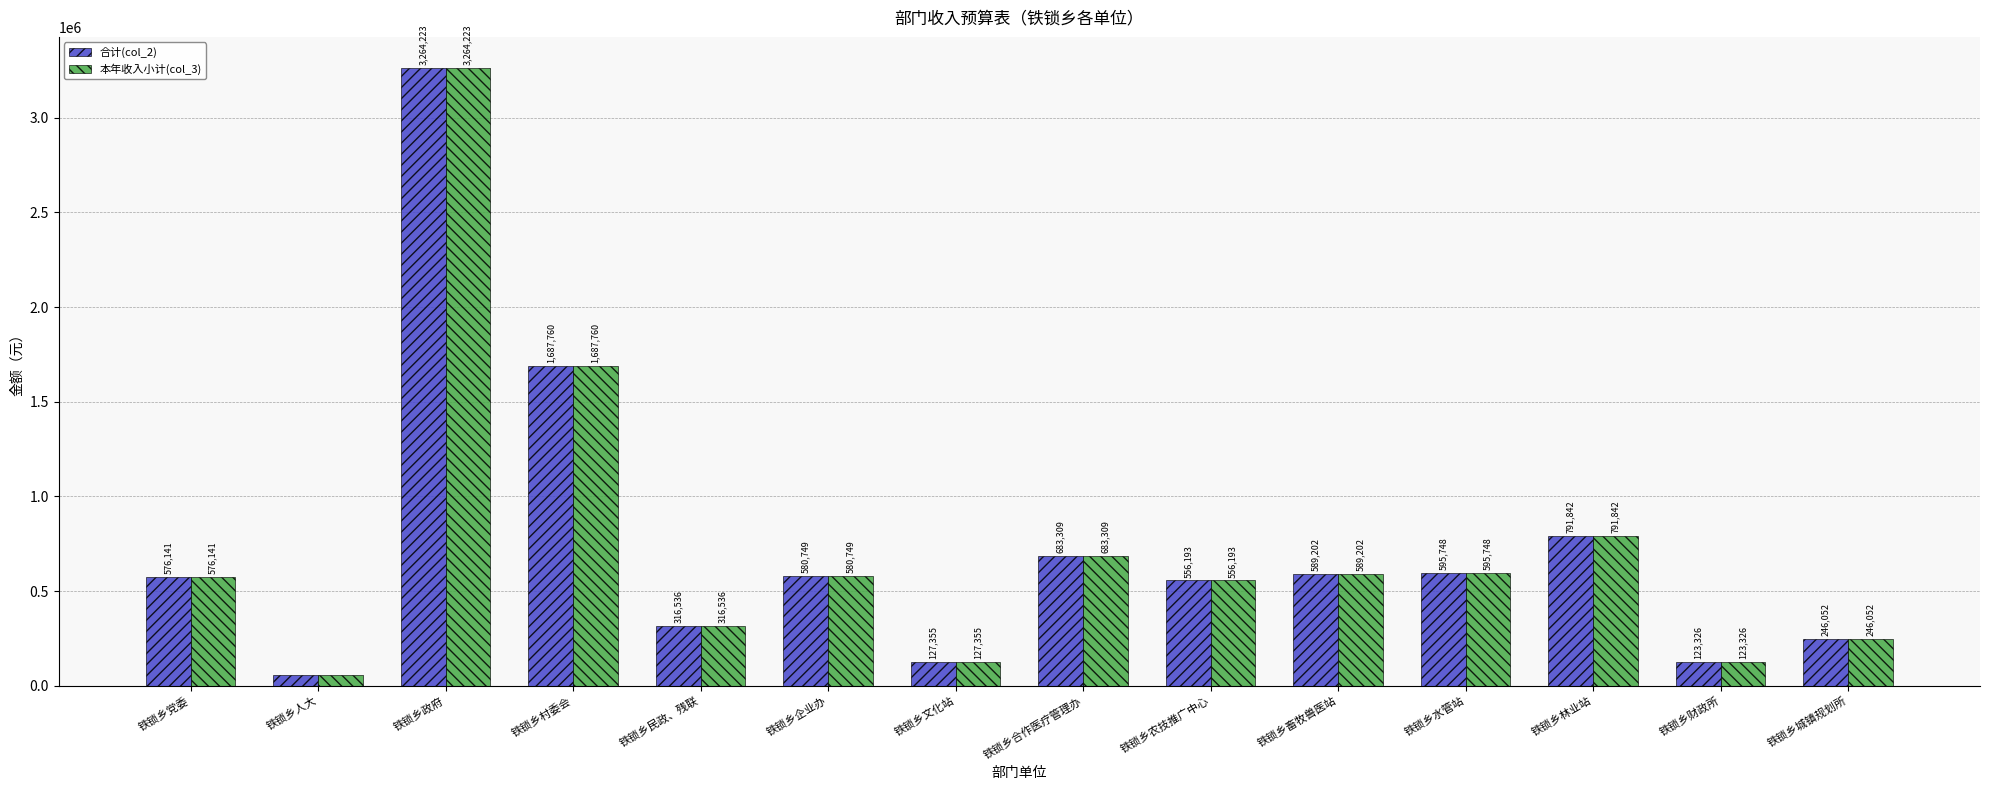

How many categories are shown in the chart?

14